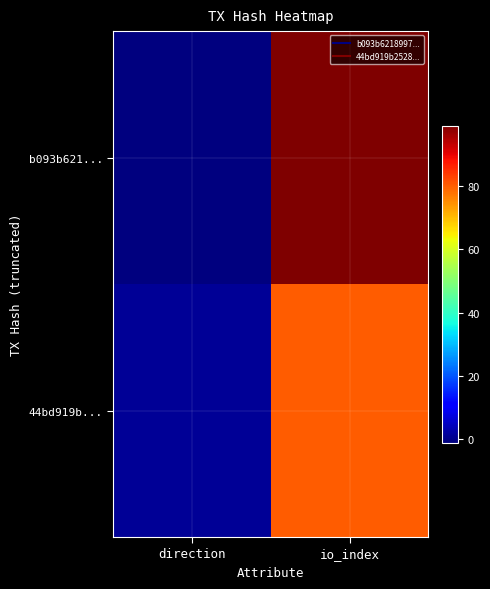

Reading left to right, transcribe all the data shown in this chart.

b093b621...: direction=-1	io_index=99
44bd919b...: direction=1	io_index=80